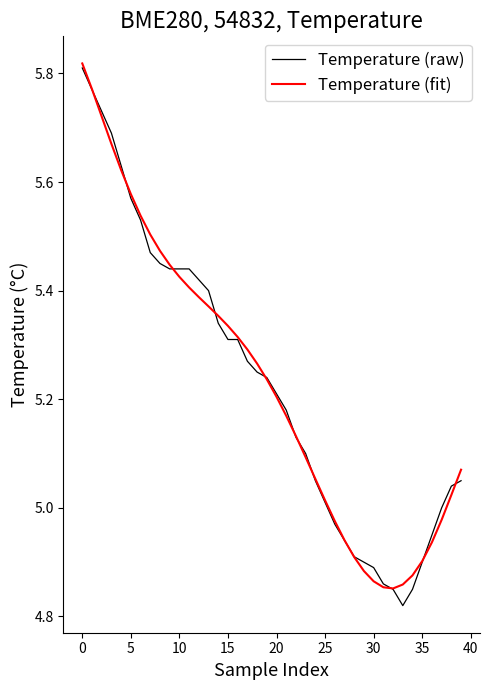

At which category is the sum across all series the highest?

0